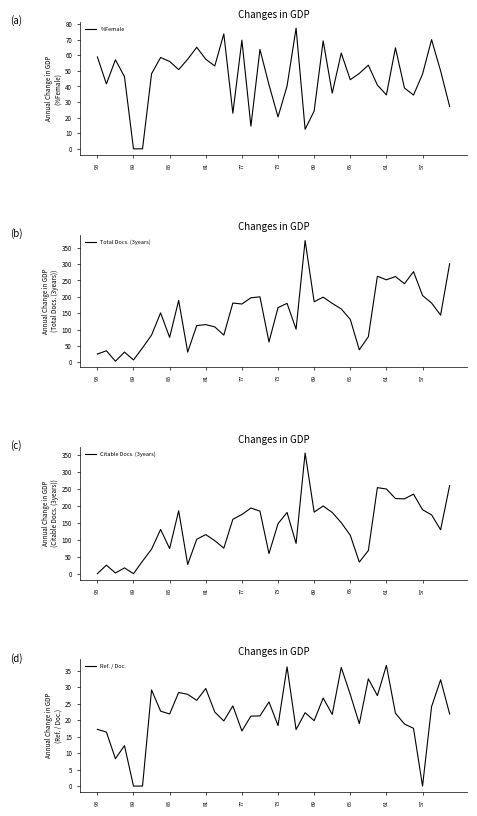

Reading right to left, what are all the values shown in this chart?

%Female: 27.2	50.0	70.1	47.9	34.5	39.0	64.8	34.6	40.9	53.7	48.4	44.4	61.4	35.7	69.3	24.2	12.6	77.4	40.3	20.5	41.1	63.8	14.6	69.7	22.8	73.8	53.2	57.5	65.2	57.5	50.8	56.1	58.6	48.2	0.0	0.0	46.3	57.1	41.7	59.0
Total Docs. (3years): 301.0	144.0	181.0	204.0	277.0	240.0	262.0	252.0	263.0	78.0	38.0	131.0	163.0	180.0	199.0	185.0	372.0	101.0	180.0	167.0	62.0	200.0	197.0	178.0	181.0	83.0	108.0	115.0	112.0	31.0	189.0	76.0	151.0	83.0	44.0	7.0	31.0	3.0	35.0	25.0
Citable Docs. (3years): 259.0	129.0	173.0	188.0	234.0	220.0	221.0	249.0	253.0	68.0	34.0	113.0	150.0	180.0	199.0	181.0	355.0	89.0	180.0	147.0	59.0	184.0	193.0	174.0	160.0	75.0	97.0	115.0	101.0	27.0	185.0	74.0	130.0	72.0	37.0	0.0	17.0	2.0	25.0	0.0
Ref. / Doc.: 21.9	32.3	24.1	0.0	17.6	18.9	22.1	36.7	27.5	32.6	18.9	27.8	36.1	21.8	26.8	19.9	22.3	17.2	36.2	18.4	25.6	21.3	21.2	16.8	24.4	19.8	22.5	29.6	26.0	27.9	28.4	21.9	22.8	29.2	0.0	0.0	12.3	8.3	16.4	17.2